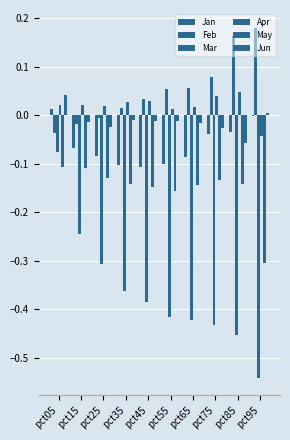

Where is Apr nearest to the value 0?

pct55